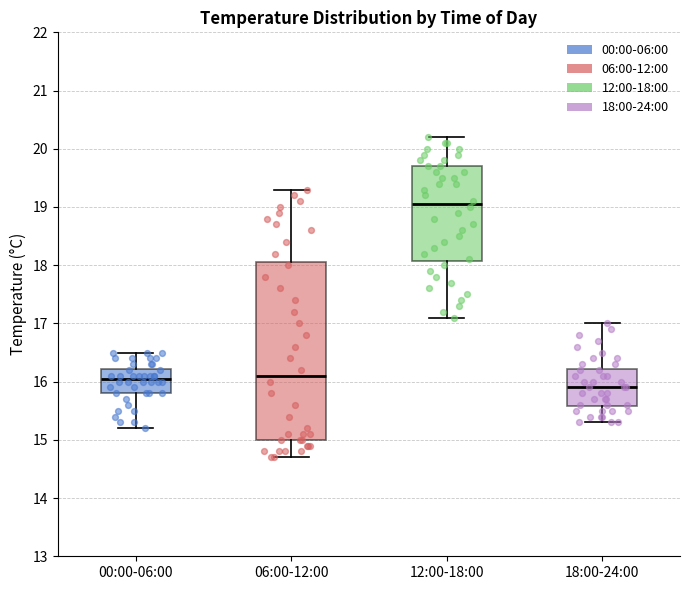

Which box has the lowest median line?

18:00-24:00